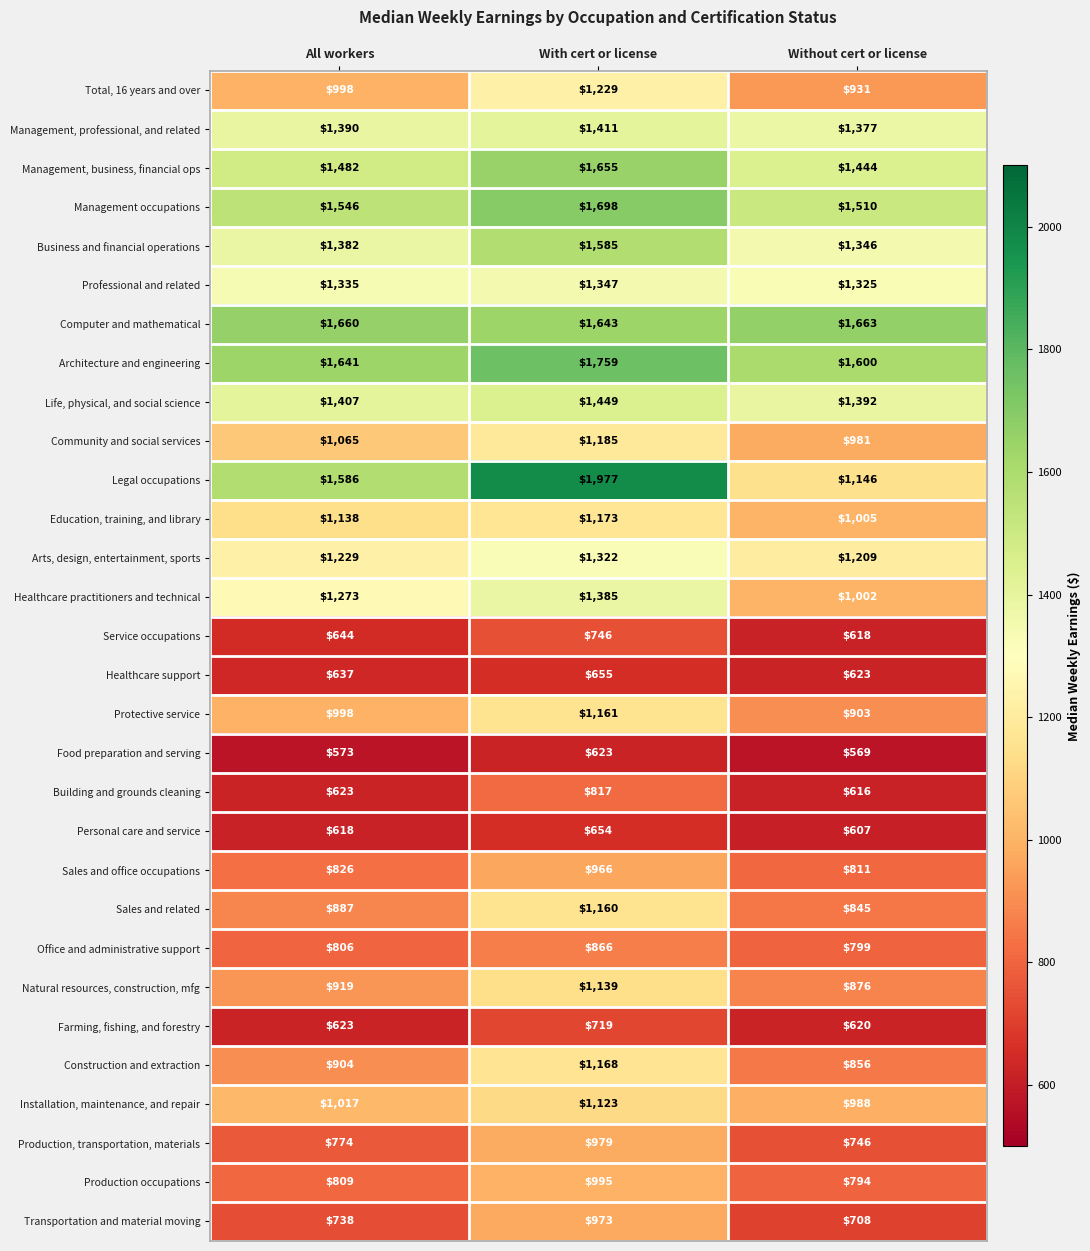

What is the total value across all series at With cert or license?

35562